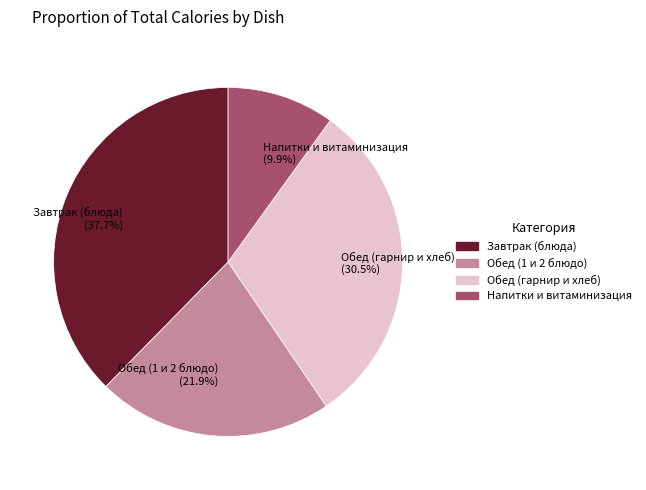

Count the number of slices in the pie.

4